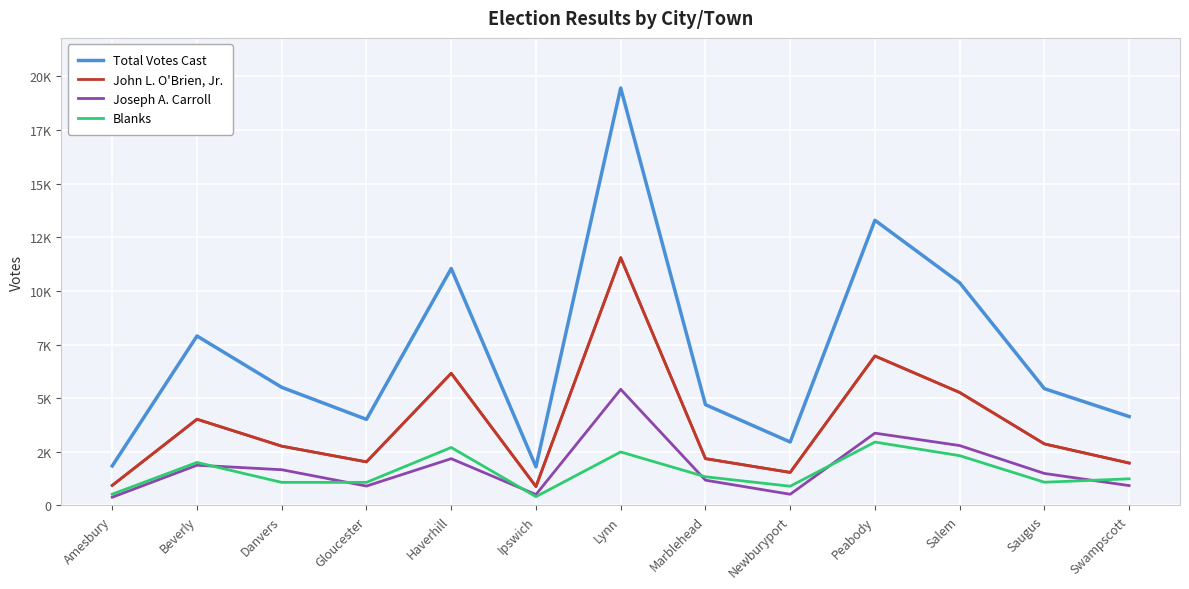

What position from the left is Marblehead?

8